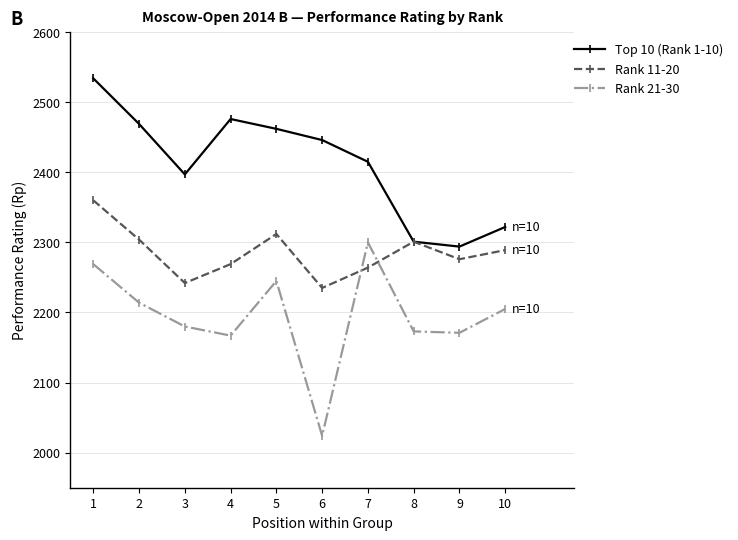

Which series has the largest total across all categories?

Top 10 (Rank 1-10)